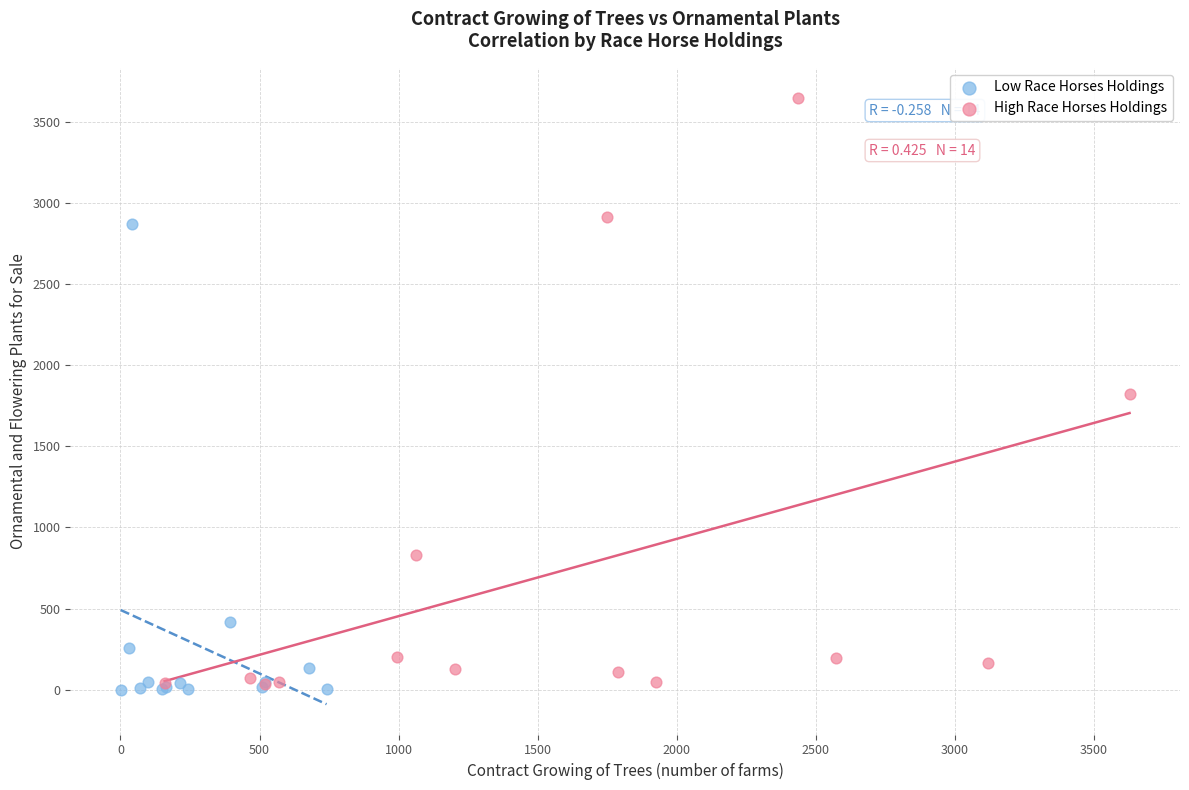

Which series has the widest spread of Y values?

High Race Horses Holdings